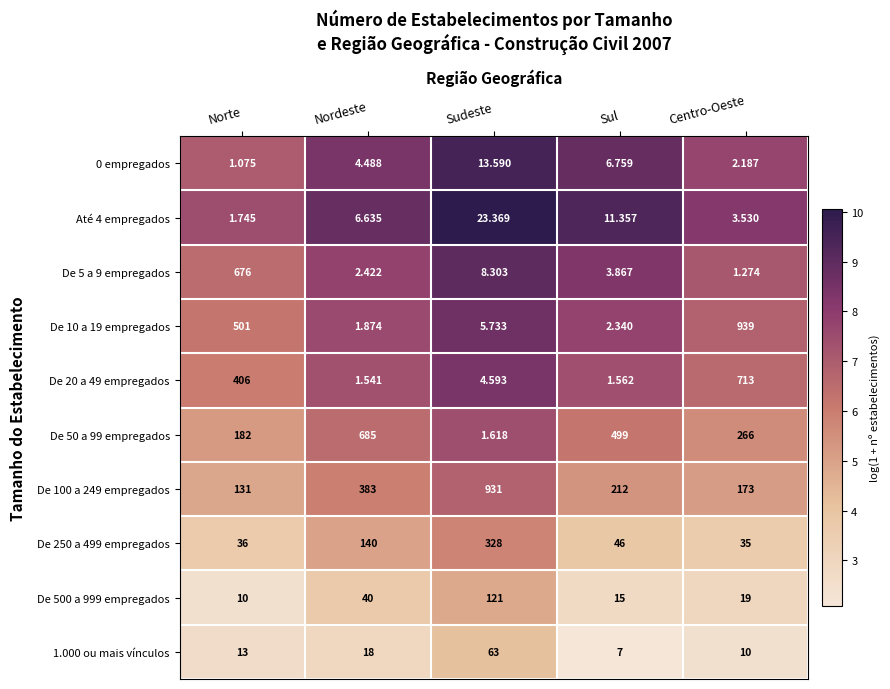

At which label is De 50 a 99 empregados closest to 343?

Centro-Oeste